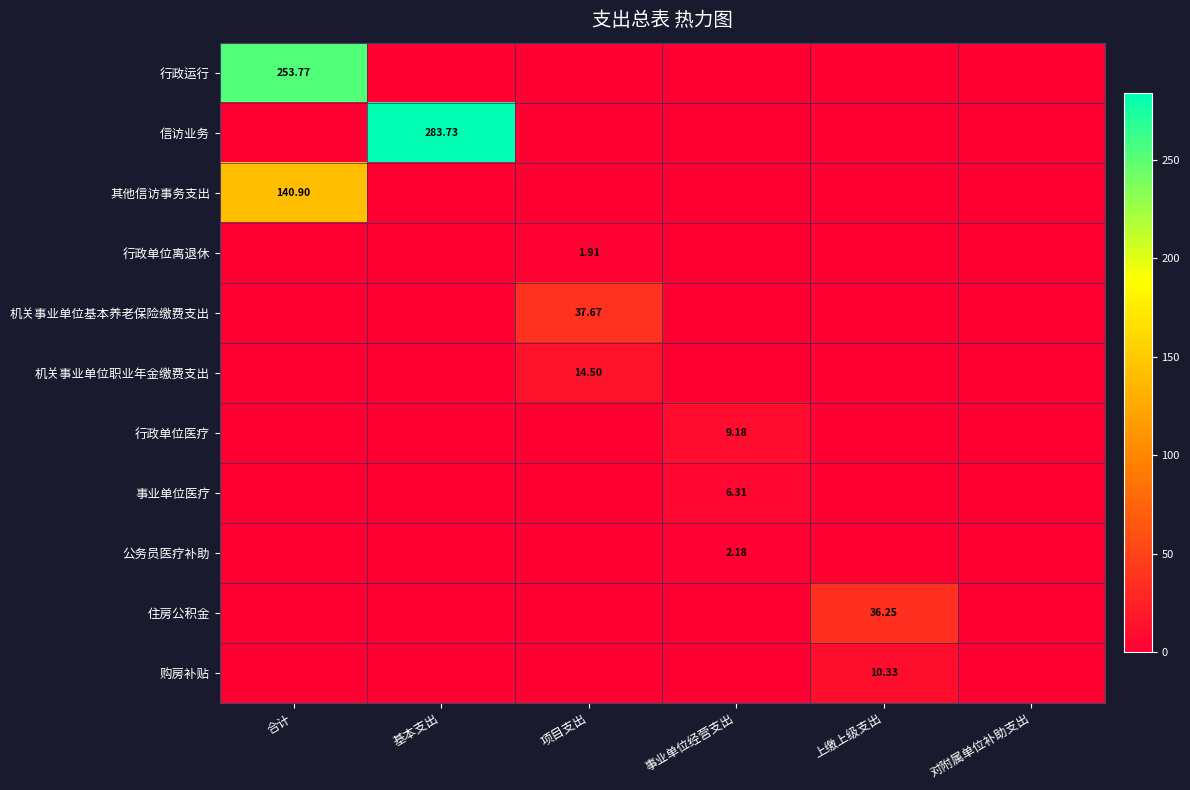

Which has a higher value, 合计 or 基本支出?

合计